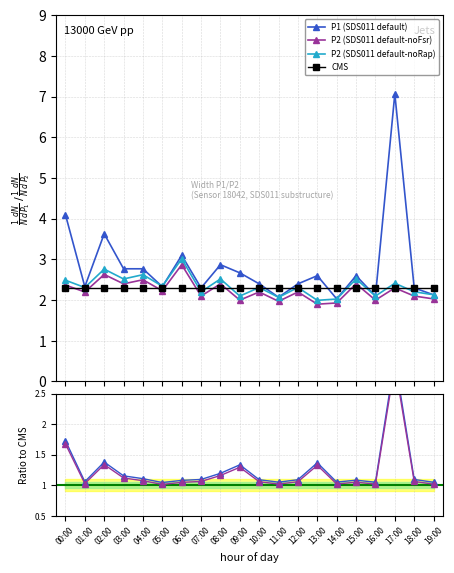

What is the minimum value for P1 (SDS011 default)?

2.0